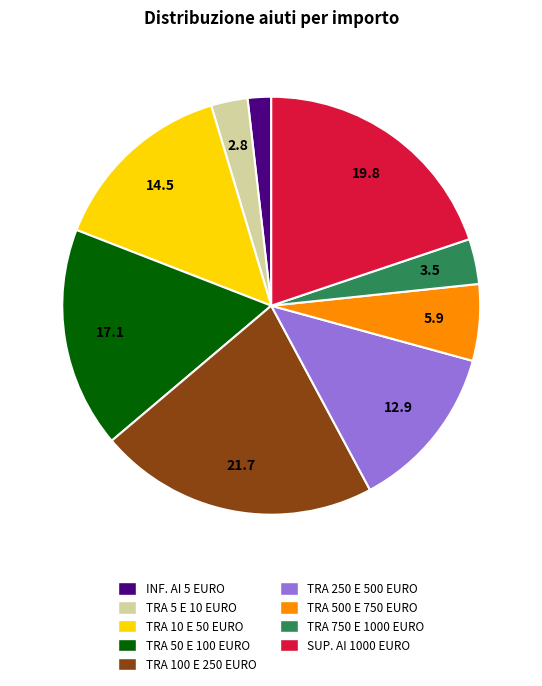

Is there any slice that represents more than half of the pie?

No